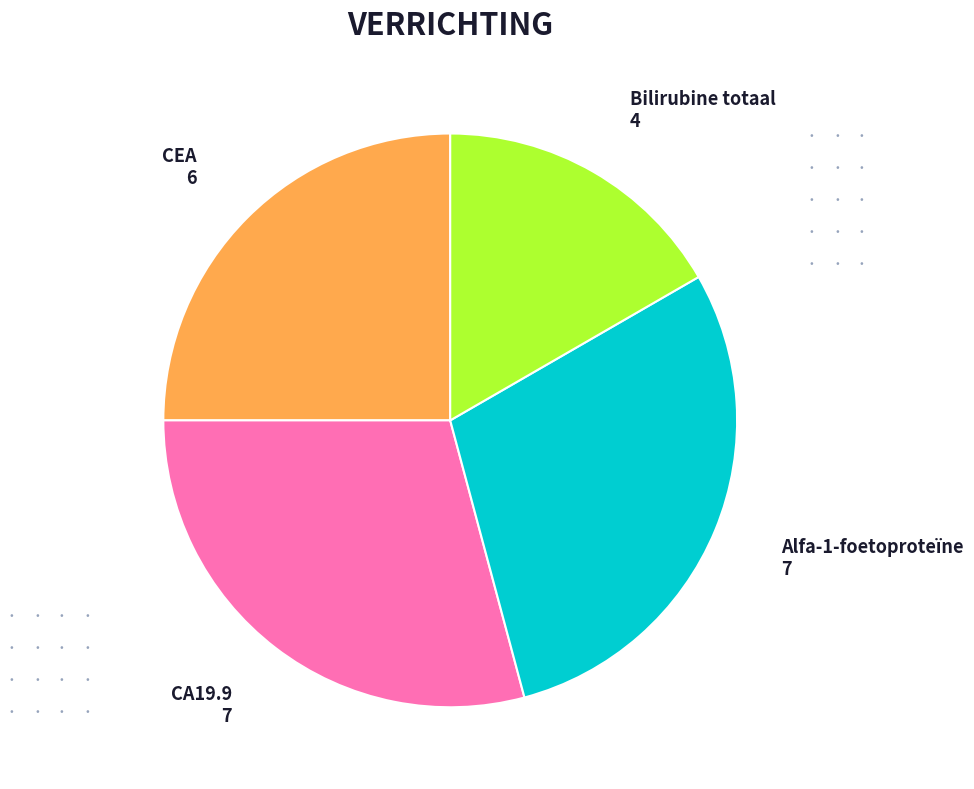

The Bilirubine totaal slice represents 27% of the pie. True or false?

False